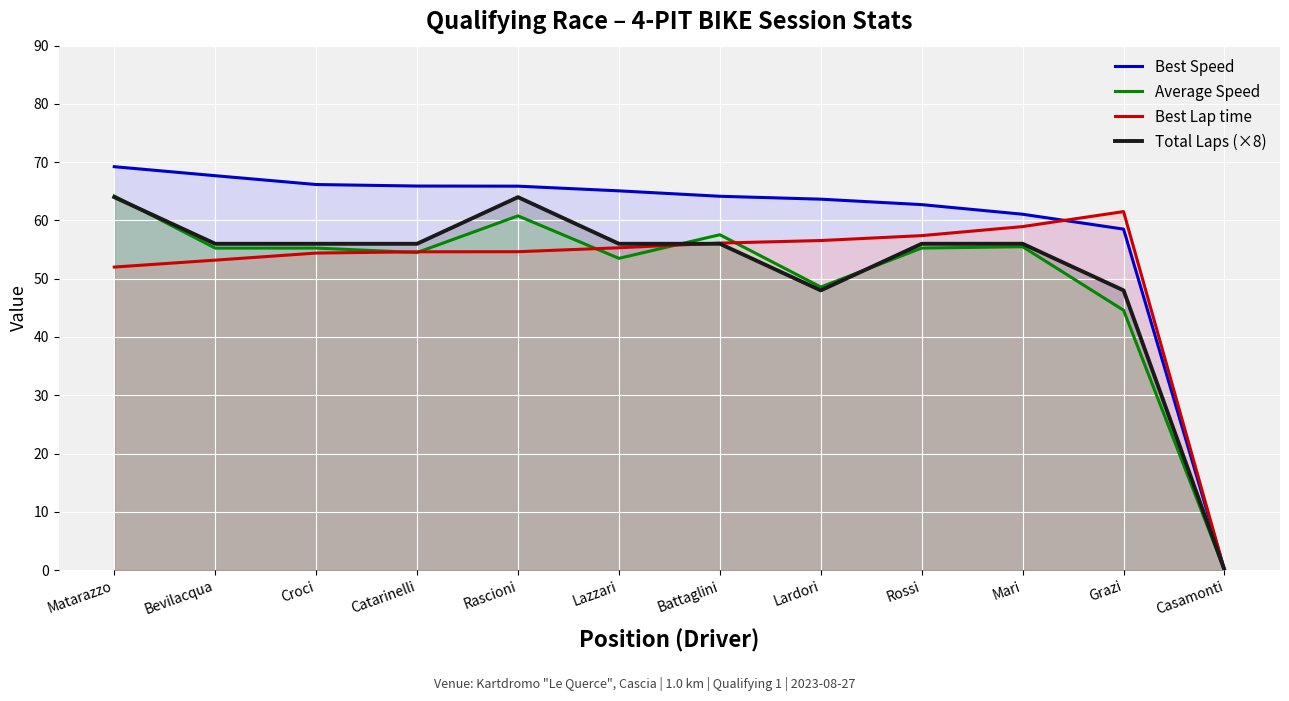

What position from the left is Lazzari?

6